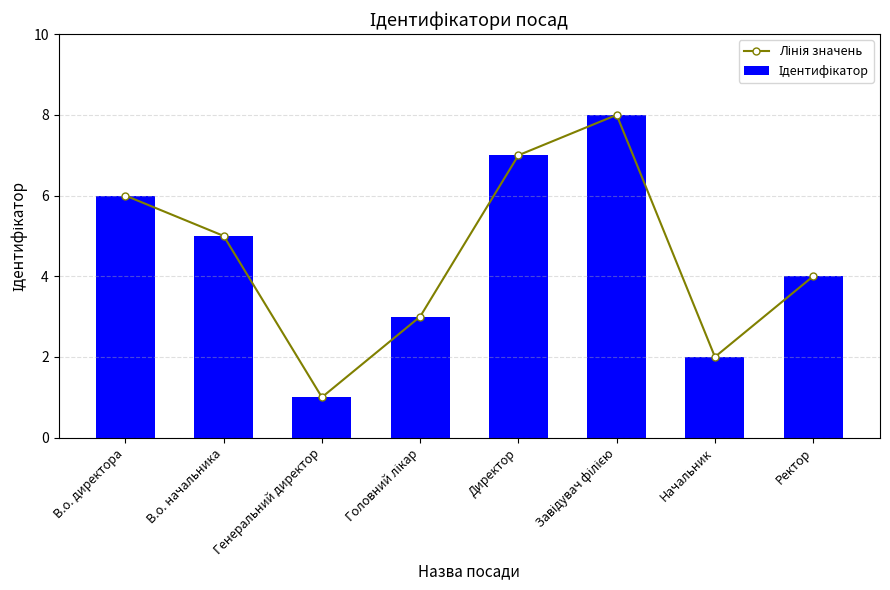

Is it true that Ідентифікатор equals 11 at Директор?

False